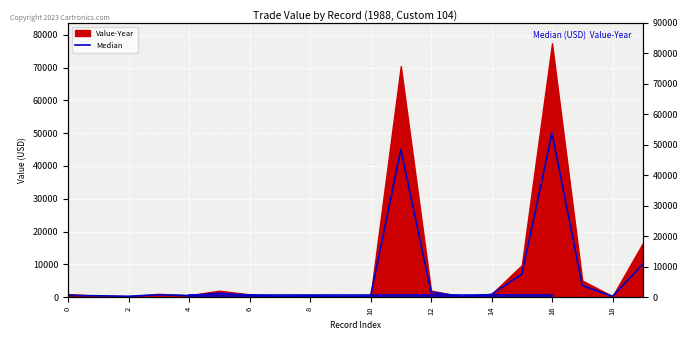

How many data points are less than 600?

10